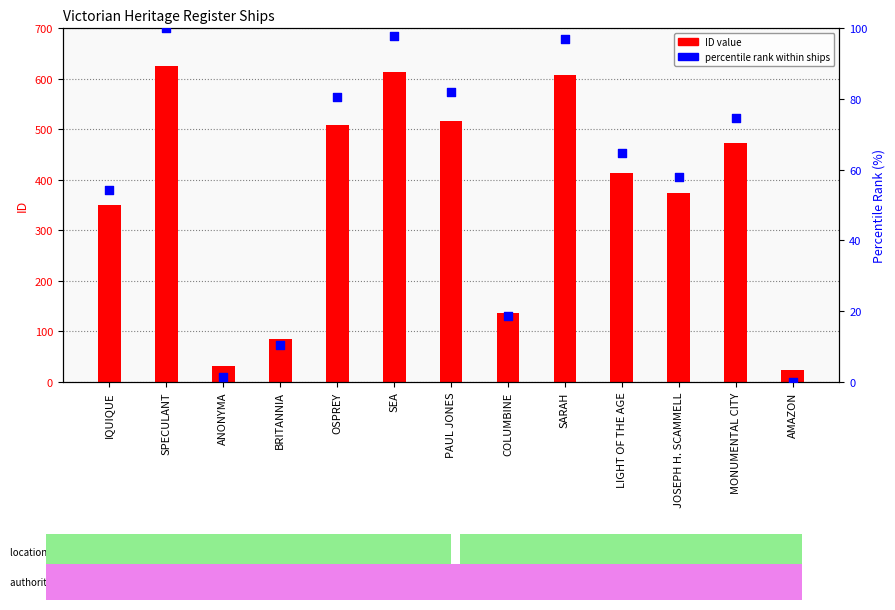

At how many categories does at least one series exceed 28?

12